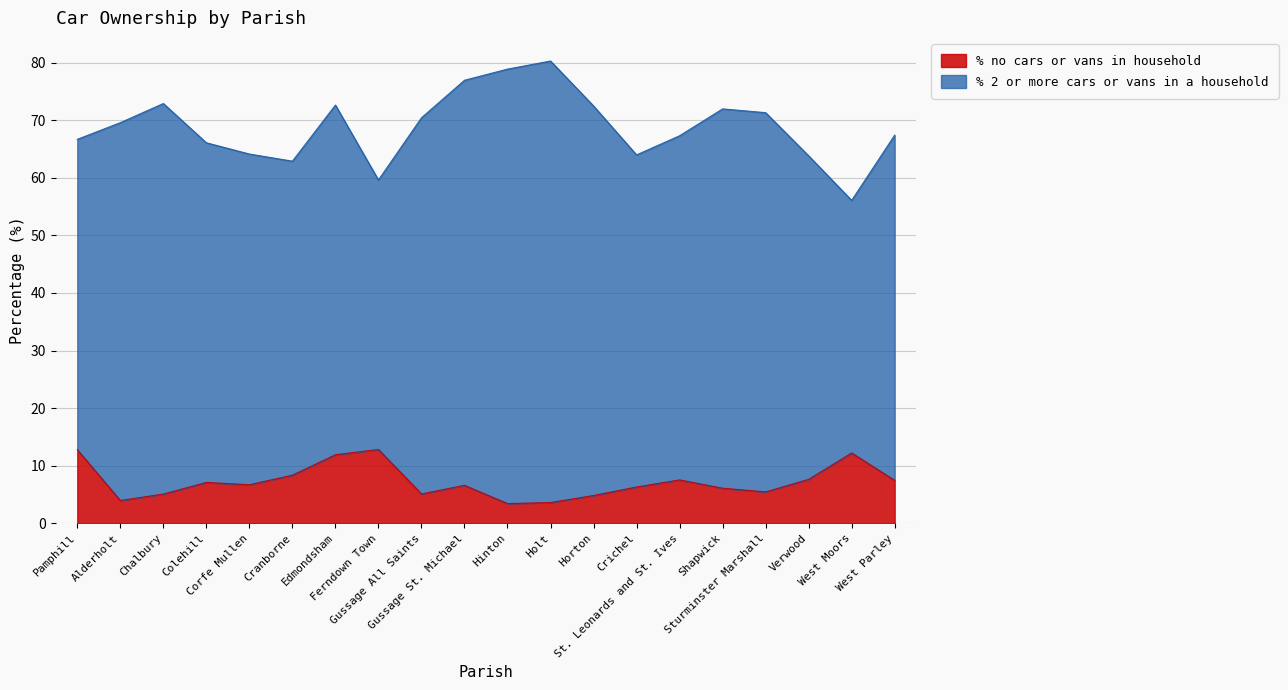

What is the sum of all values?

145.0